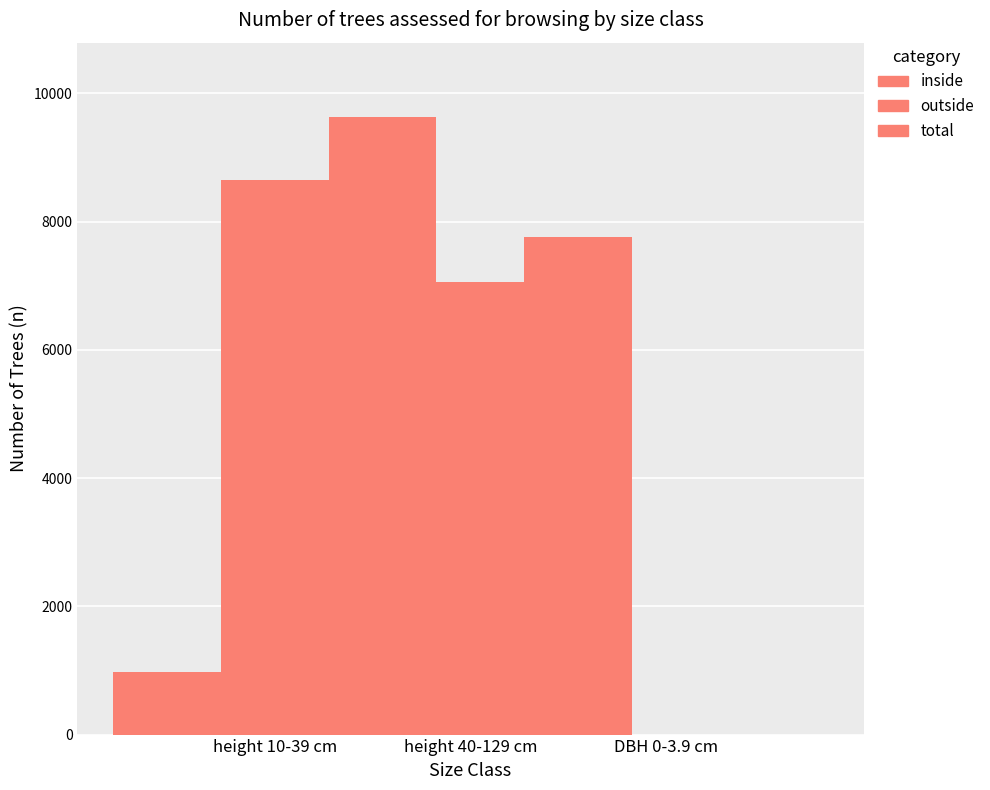

What is the label of the 1st bar from the right?

DBH 0-3.9 cm